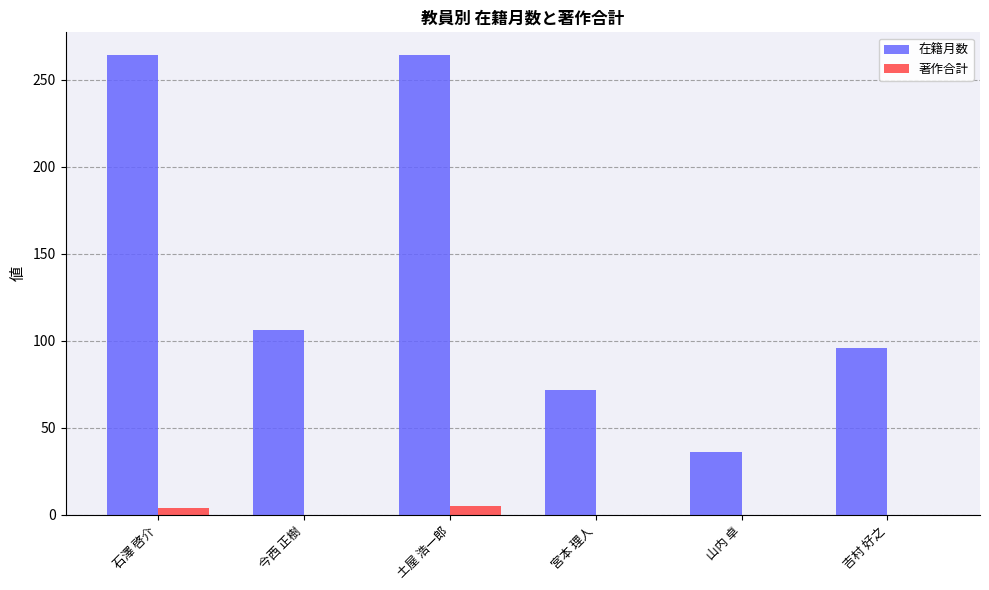

Count the number of data series in this chart.

2